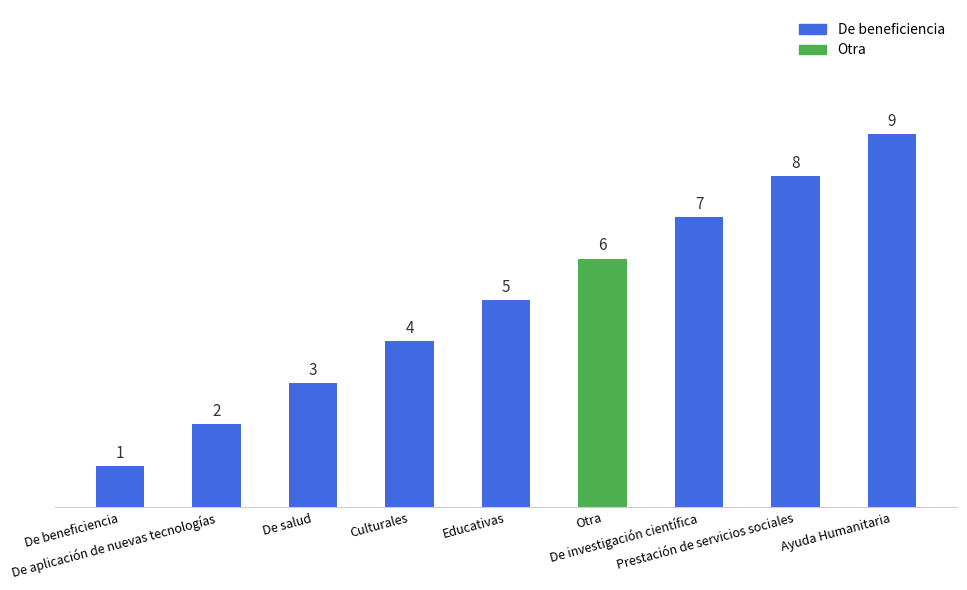

List the labels in order of value, smallest first.

De beneficiencia, De aplicación de nuevas tecnologías, De salud, Culturales, Educativas, Otra, De investigación científica, Prestación de servicios sociales, Ayuda Humanitaria